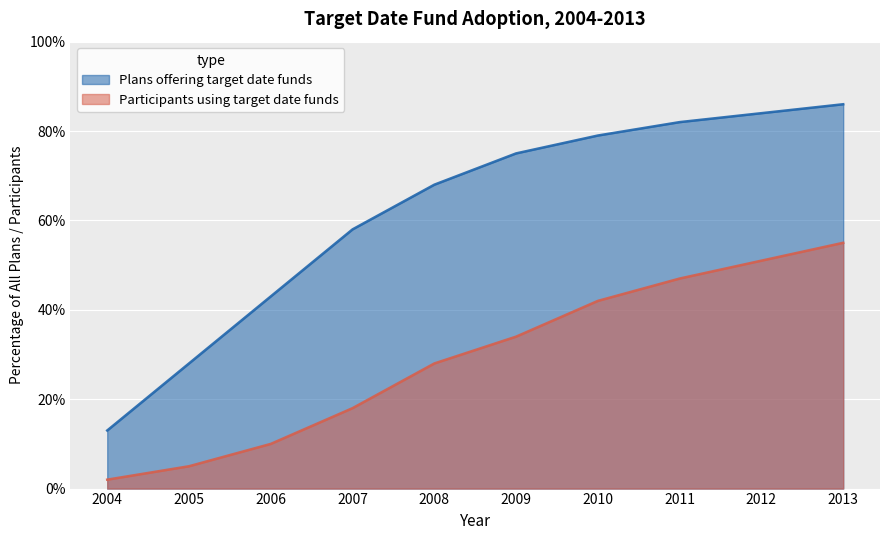

True or false: Plans offering target date funds has a value of 0.4 at 2006.

True